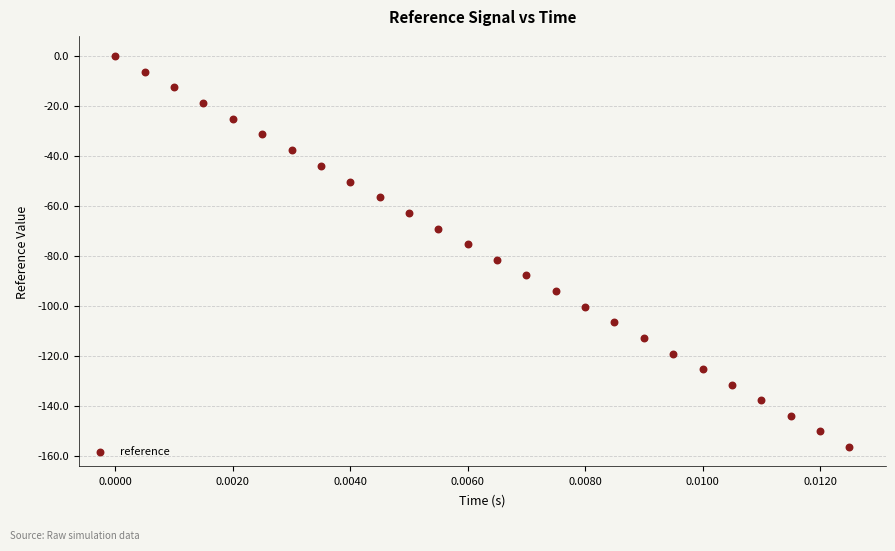

What is the range of Y values (max minus min)?

156.4